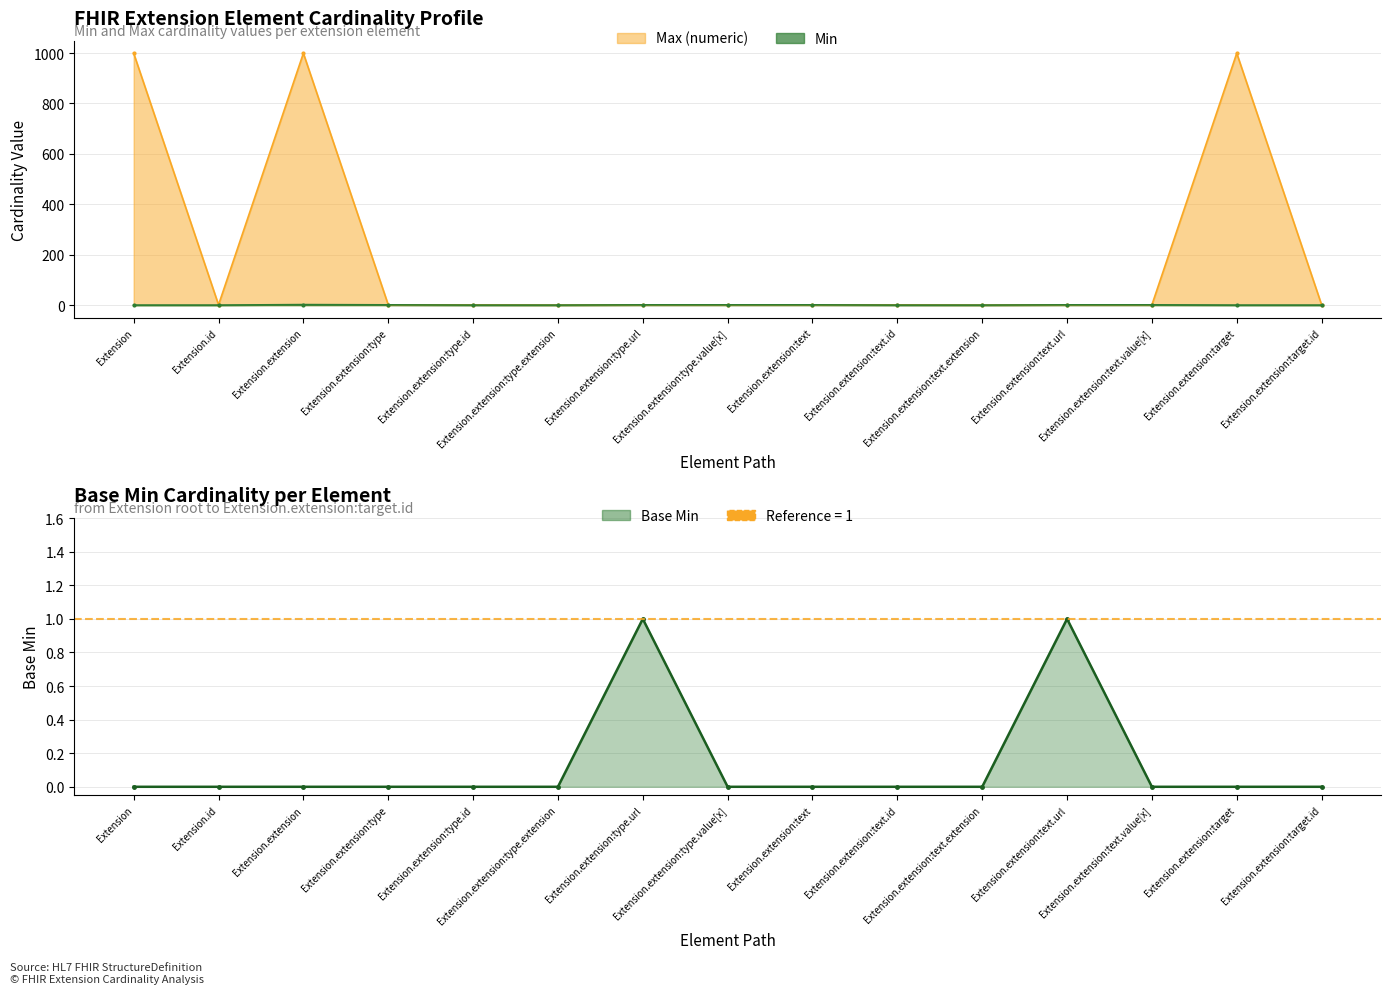

List the labels in order of value, largest first.

Extension.extension:type.url, Extension.extension:text.url, Extension, Extension.id, Extension.extension, Extension.extension:type, Extension.extension:type.id, Extension.extension:type.extension, Extension.extension:type.value[x], Extension.extension:text, Extension.extension:text.id, Extension.extension:text.extension, Extension.extension:text.value[x], Extension.extension:target, Extension.extension:target.id